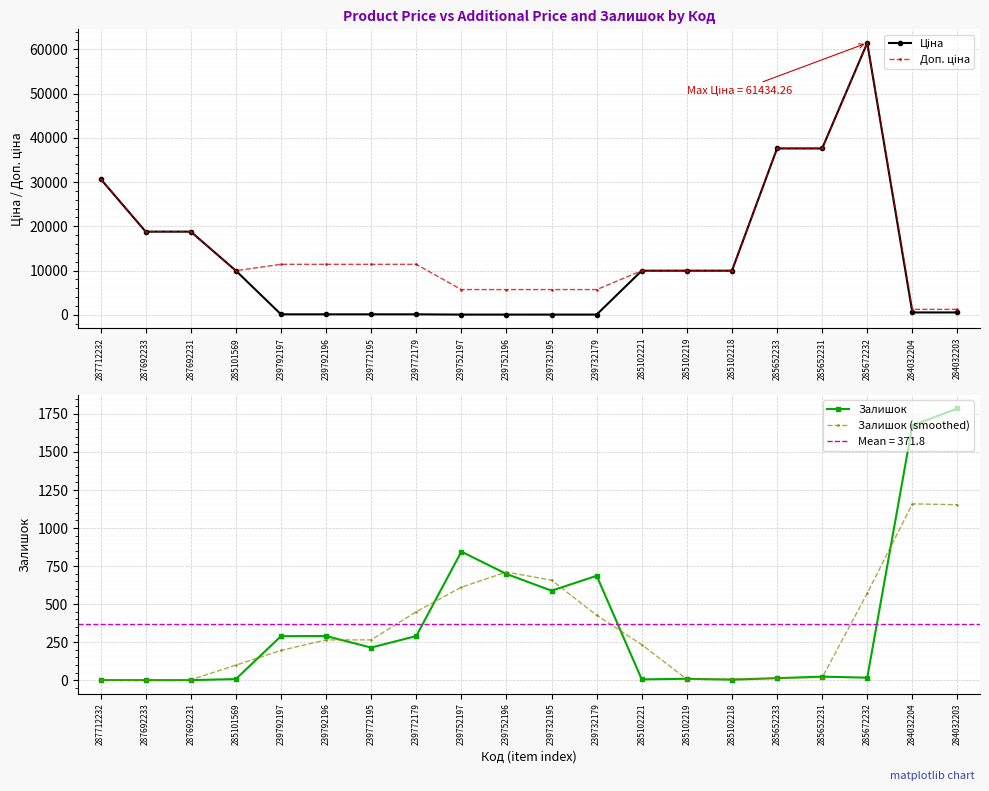

The value of Залишок (smoothed) at 285652231 is 4.6. True or false?

False